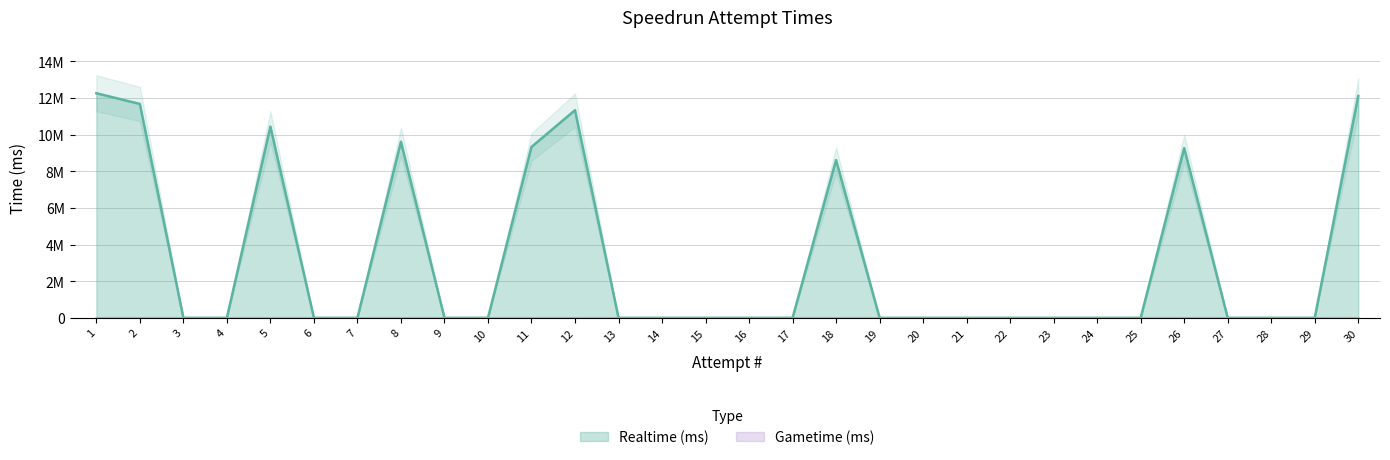

What is the change in value from 1 to 20?

-12264231